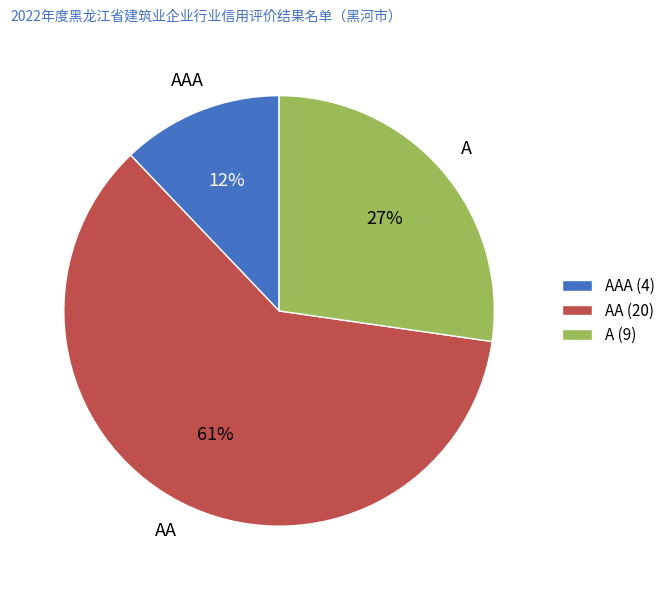

Which has a higher value, AAA or A?

A